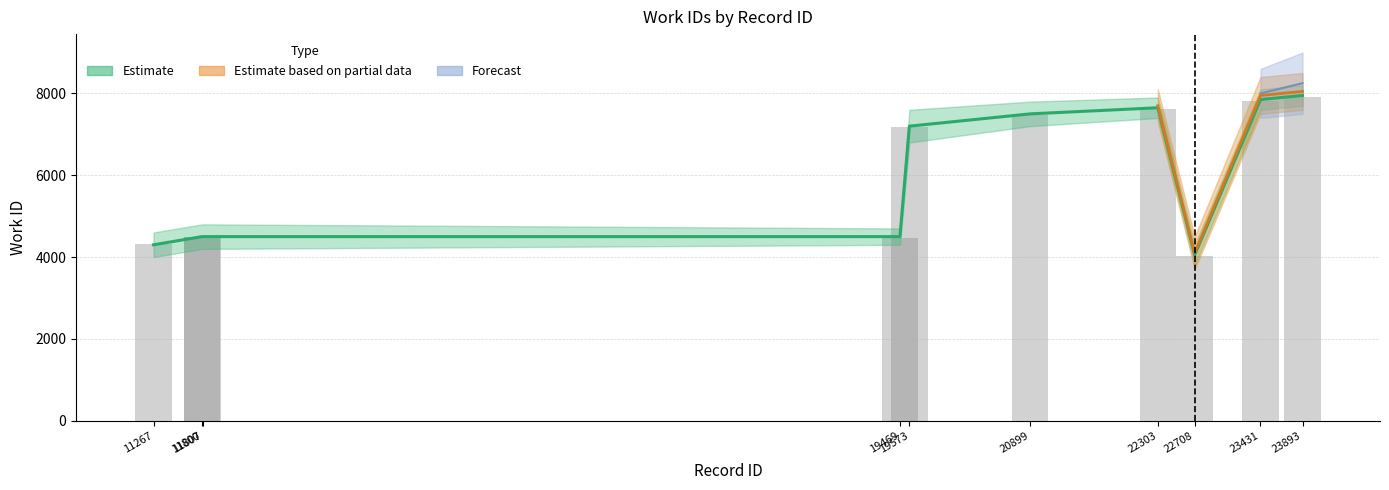

Reading left to right, extract all data points from this chart.

4321	4493	4493	4475	7183	7470	7619	4024	7822	7907